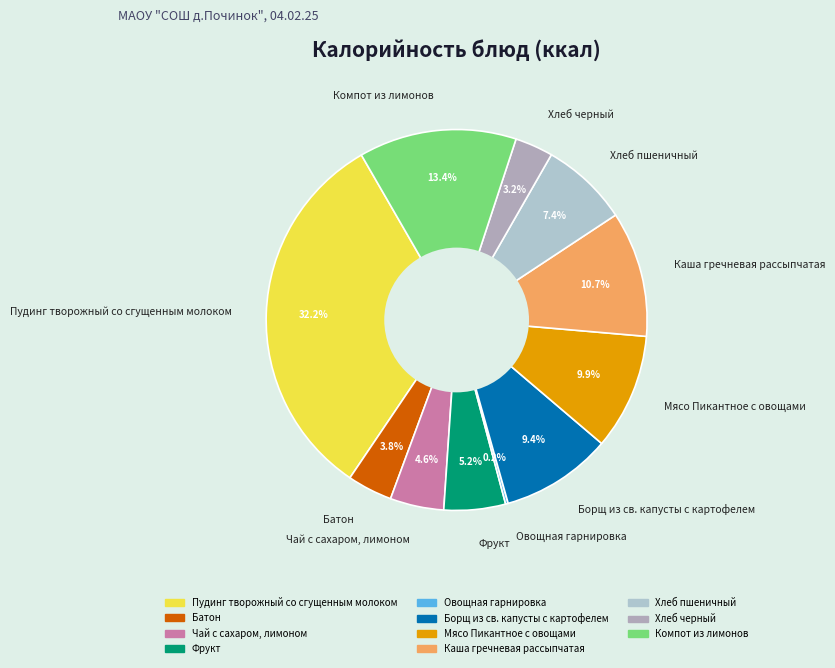

Is there any slice that represents more than half of the pie?

No